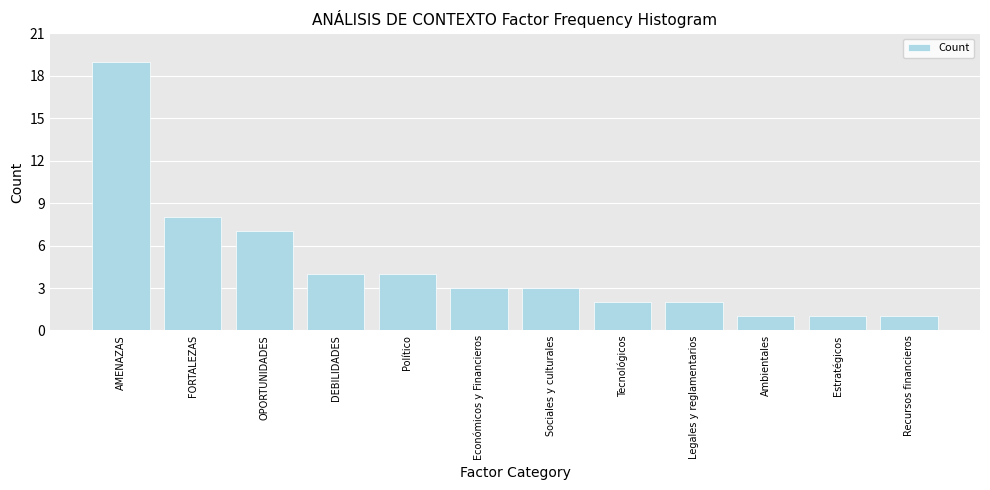

Reading right to left, extract all data points from this chart.

1	1	1	2	2	3	3	4	4	7	8	19